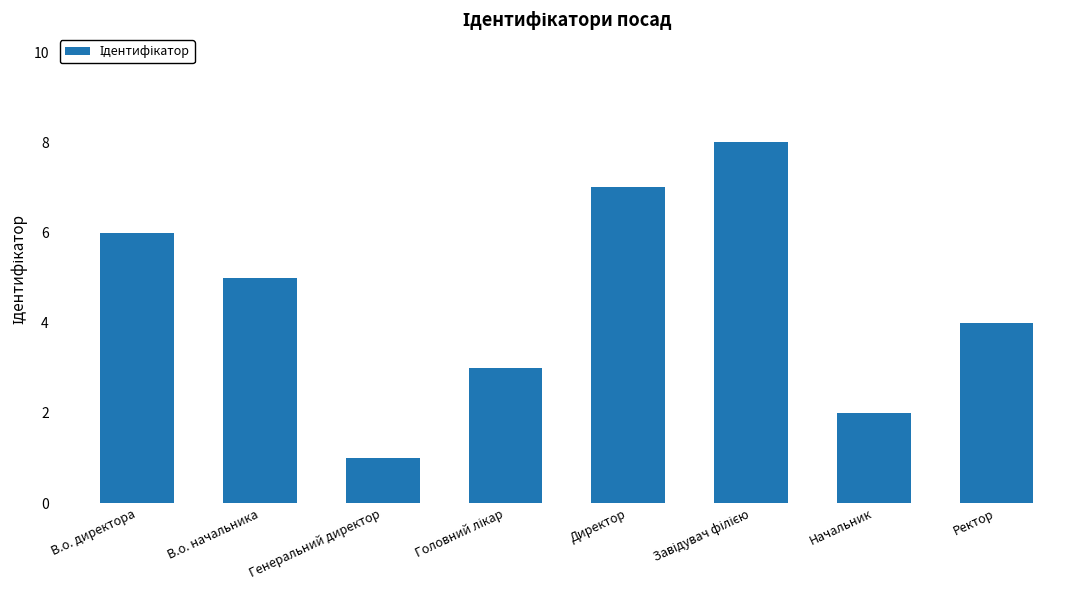

What is the ratio of the value at В.о. начальника to the value at В.о. директора?

0.8